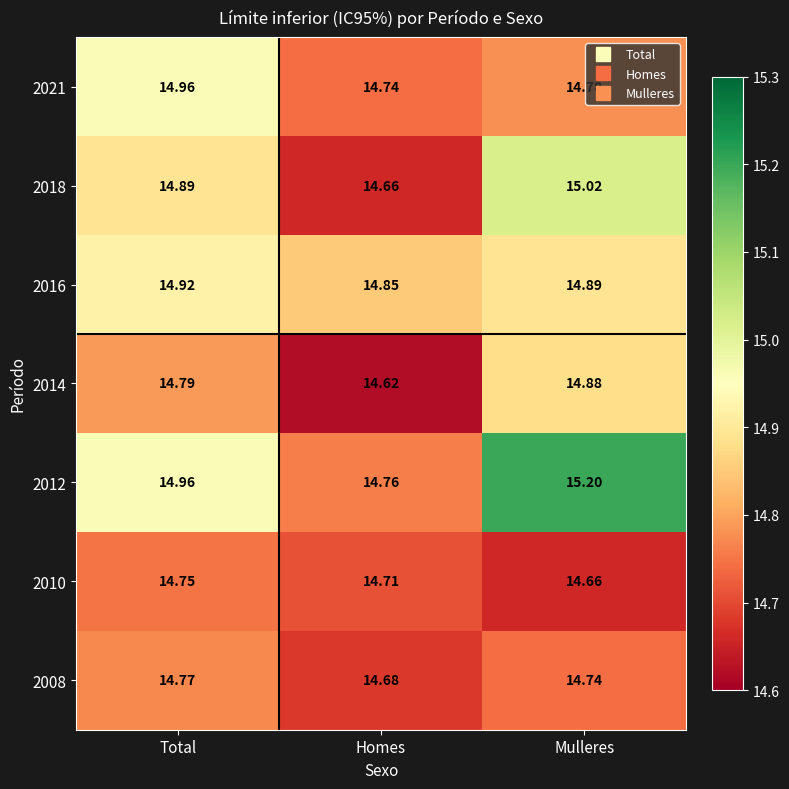

Where is 2010 nearest to the value 14?

Mulleres